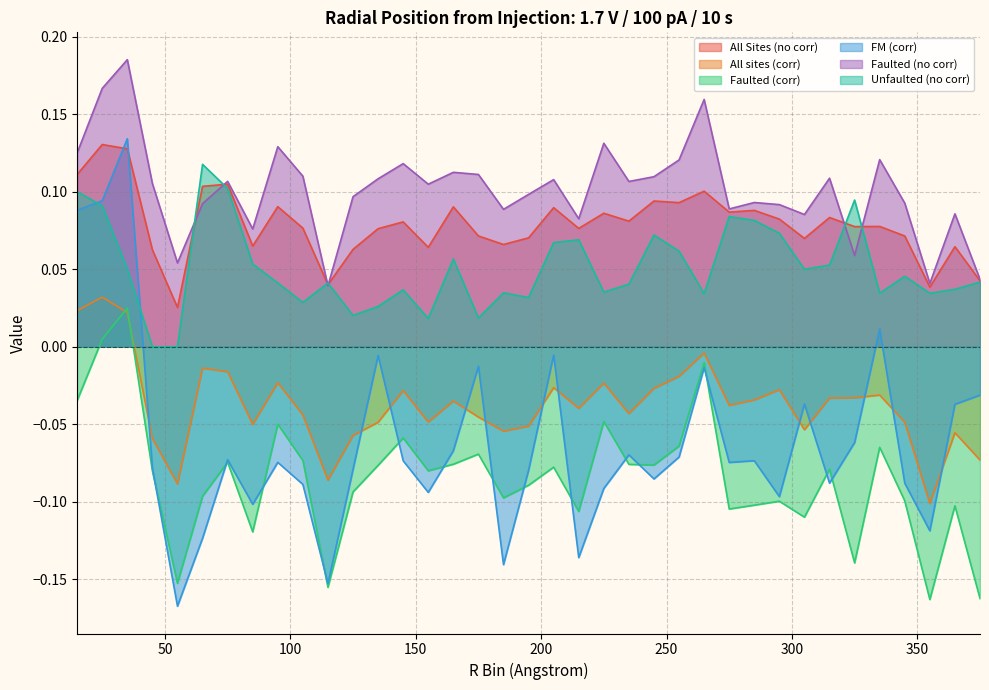

At which label is All Sites (no corr) closest to 0?

55